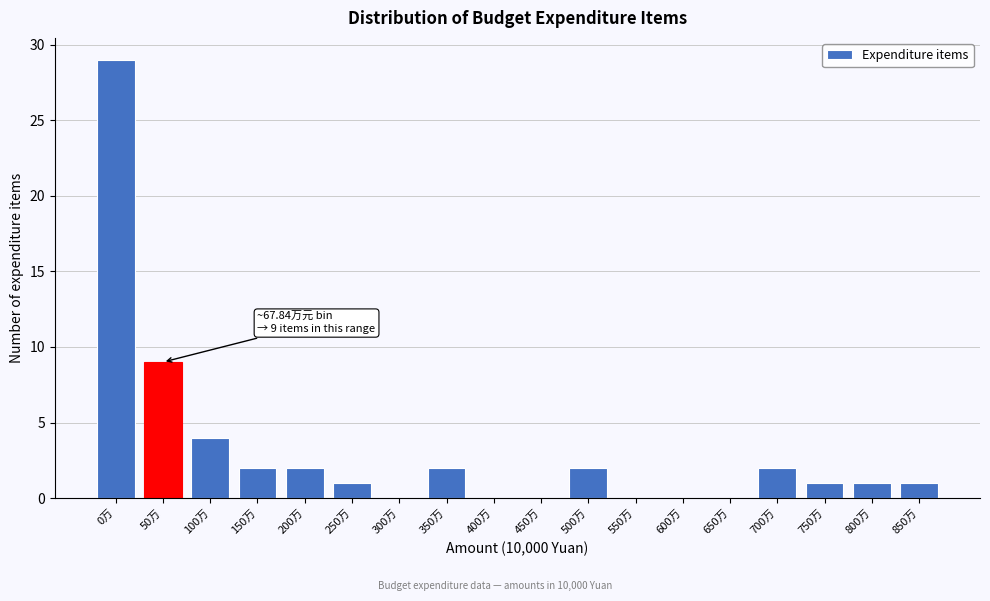

Reading left to right, transcribe all the data shown in this chart.

0万=29	50万=9	100万=4	150万=2	200万=2	250万=1	300万=0	350万=2	400万=0	450万=0	500万=2	550万=0	600万=0	650万=0	700万=2	750万=1	800万=1	850万=1